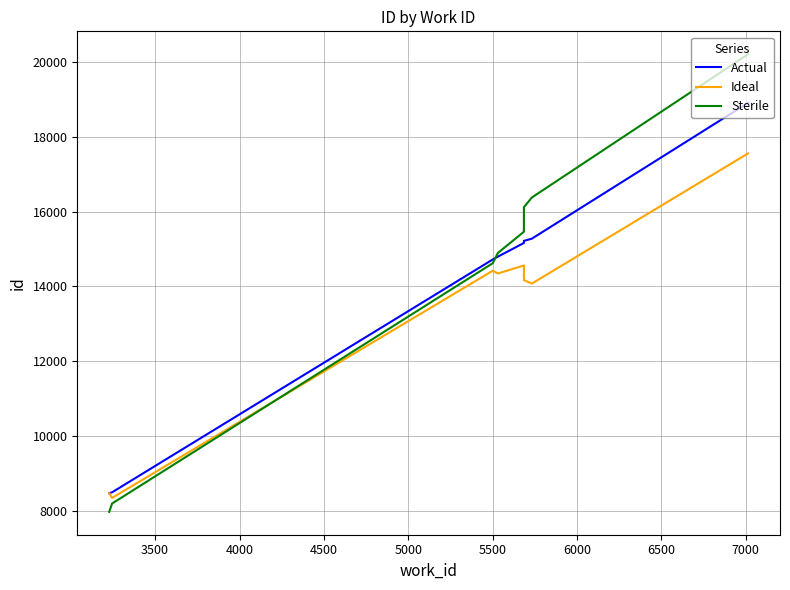

What is the difference between the maximum and minimum values in the Sterile series?

12226